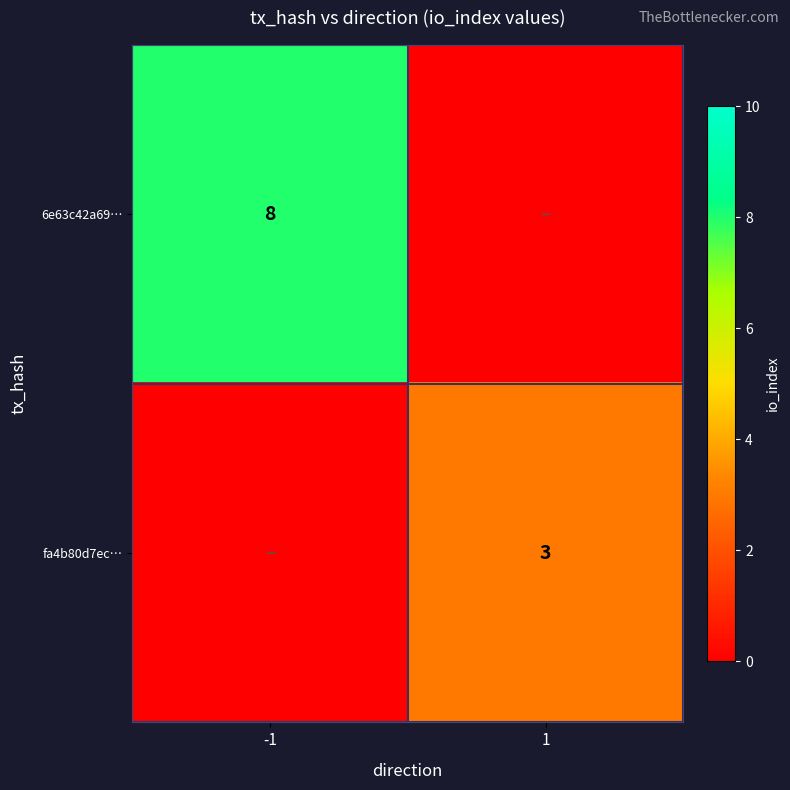

Is it true that 6e63c42a69… equals 8 at -1?

True